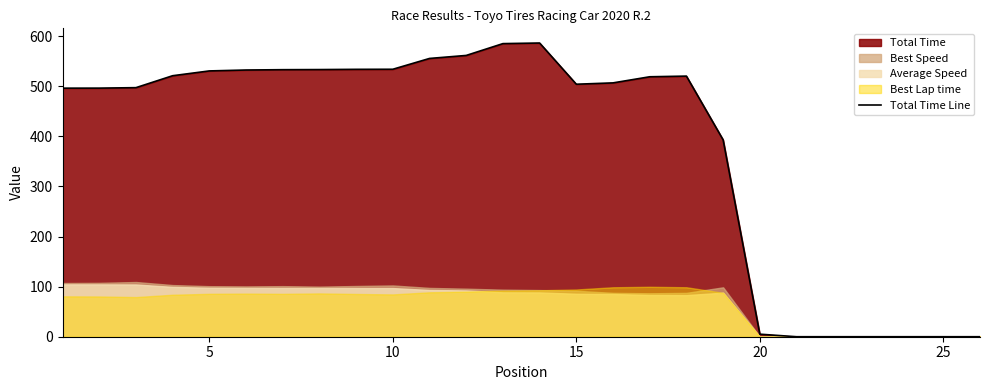

What is the average value?

382.4